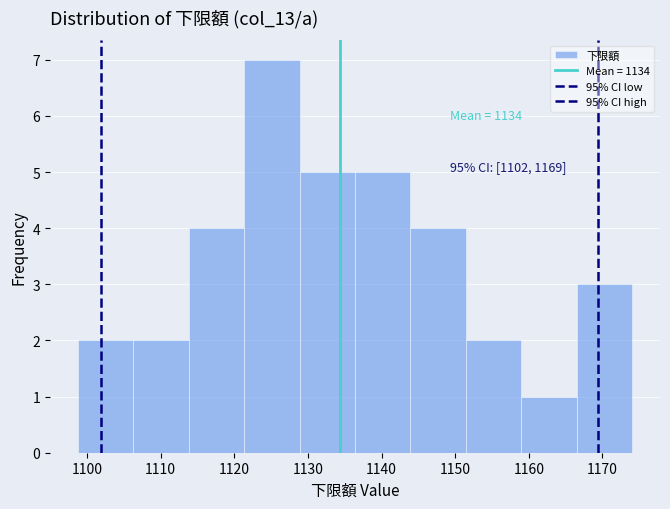

Which range on the x-axis has the tallest bar?

1121 to 1129